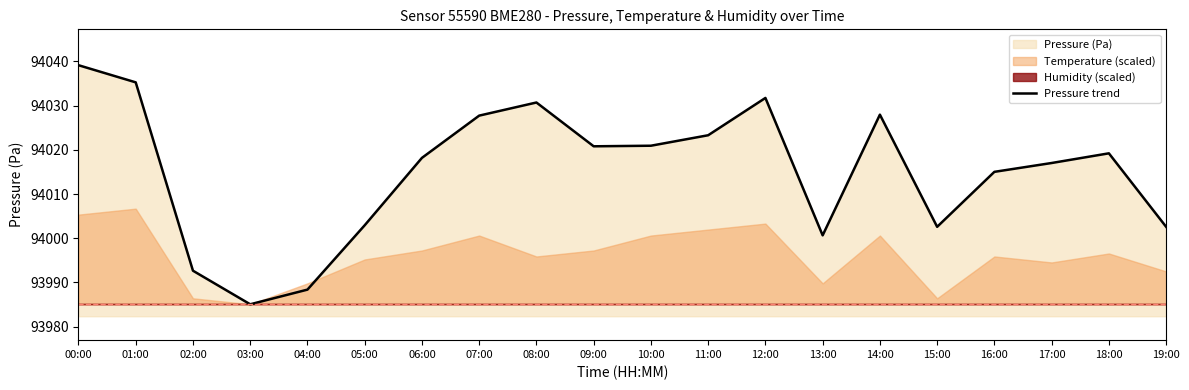

What is the minimum value shown in the chart?

93985.1